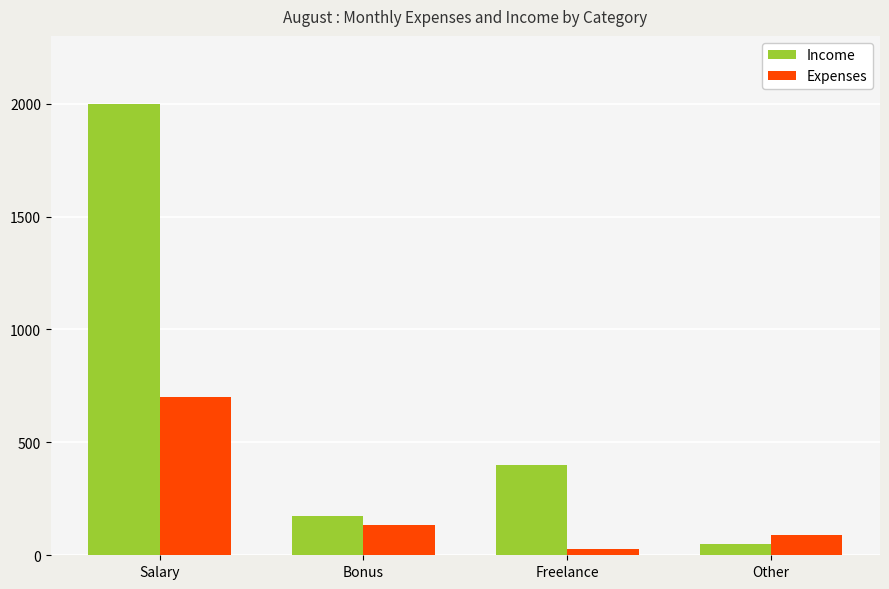

How many values in the Expenses series are below 135?

2